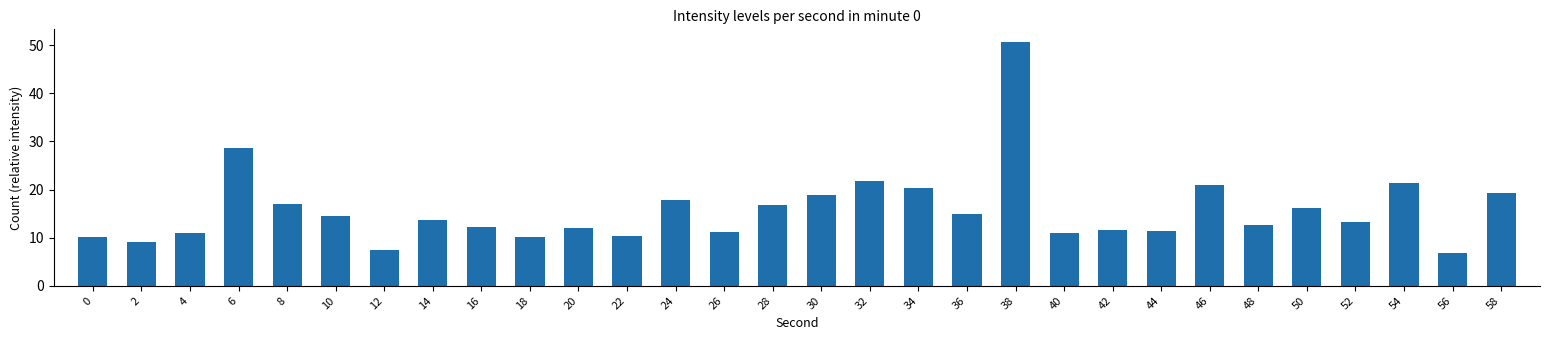

The value at 4 is 2.8. True or false?

False